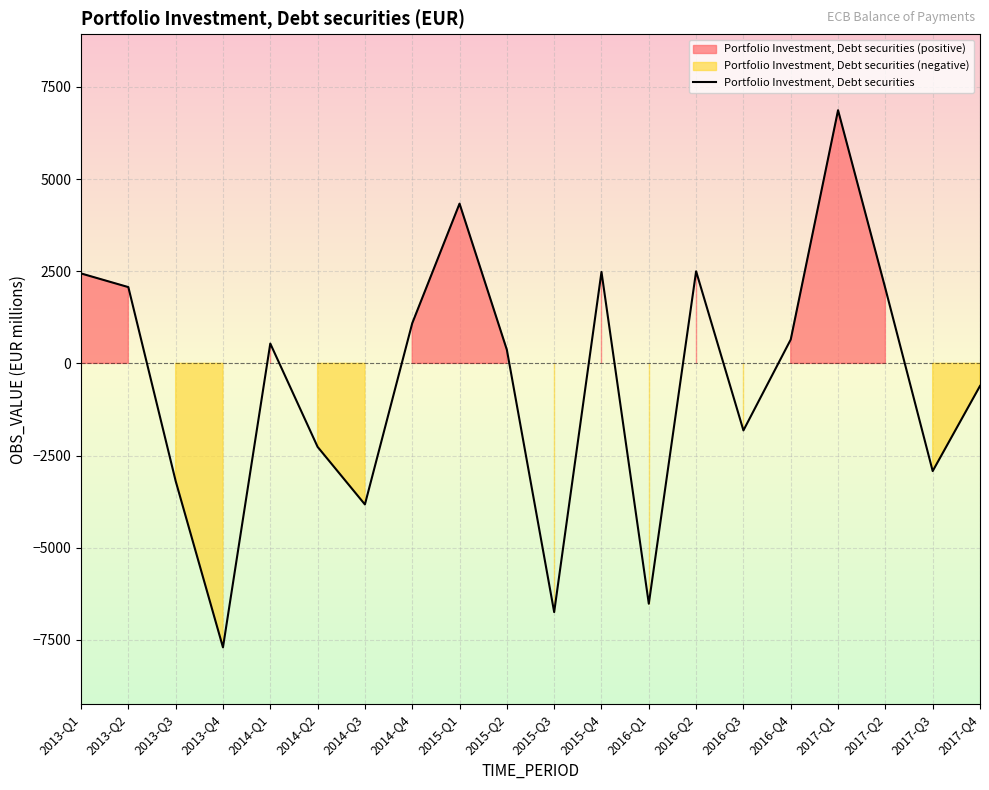

Rank the categories by value from lowest to highest.

2013-Q4, 2015-Q3, 2016-Q1, 2014-Q3, 2013-Q3, 2017-Q3, 2014-Q2, 2016-Q3, 2017-Q4, 2015-Q2, 2014-Q1, 2016-Q4, 2014-Q4, 2017-Q2, 2013-Q2, 2013-Q1, 2015-Q4, 2016-Q2, 2015-Q1, 2017-Q1